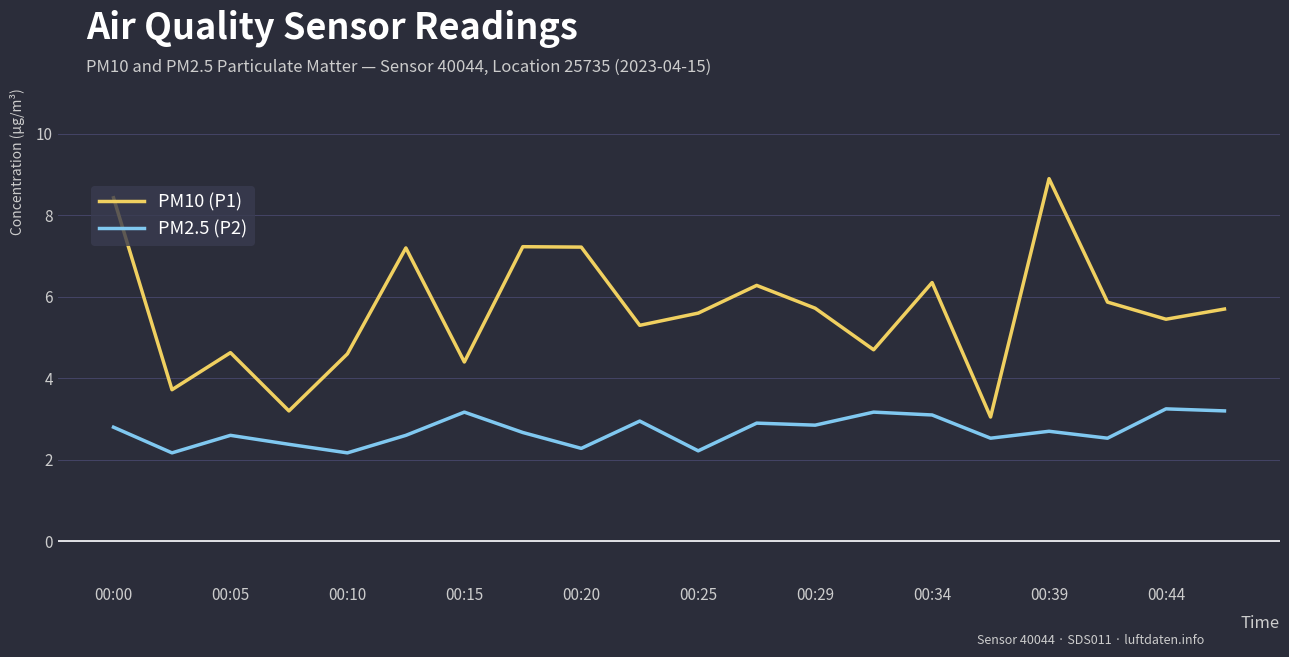

List the series in order of their peak value, lowest first.

PM2.5 (P2), PM10 (P1)